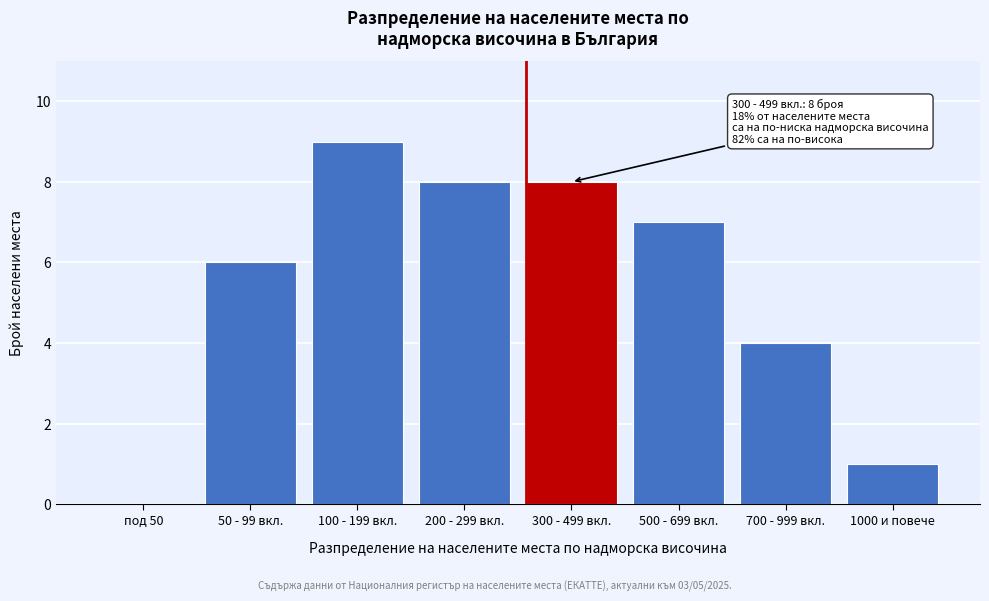

Reading left to right, what are all the values shown in this chart?

под 50=0	50 - 99 вкл.=6	100 - 199 вкл.=9	200 - 299 вкл.=8	300 - 499 вкл.=8	500 - 699 вкл.=7	700 - 999 вкл.=4	1000 и повече=1